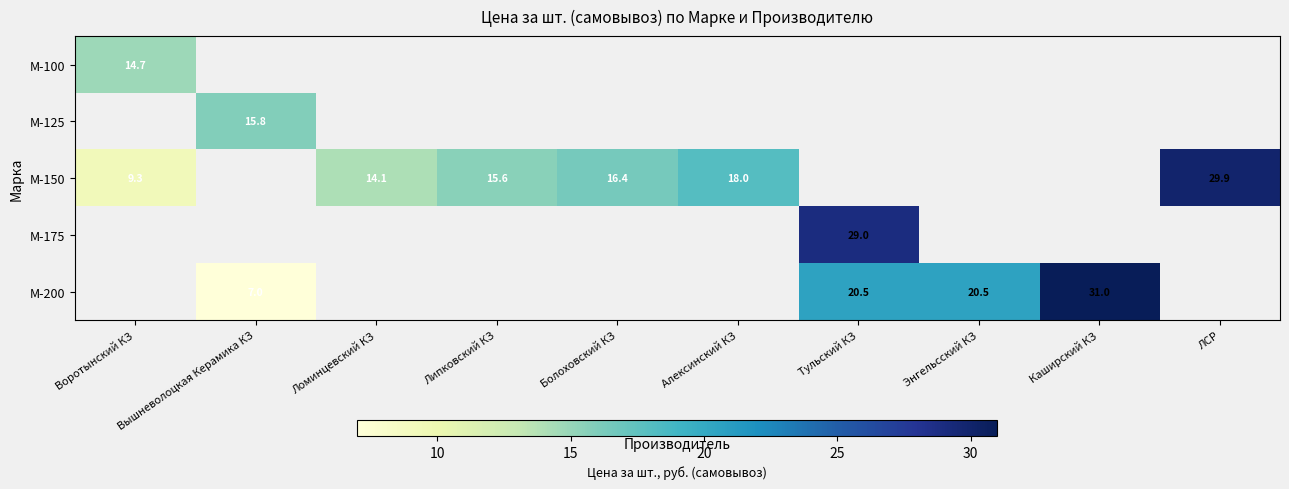

How many positive values does the М-100 series have?

1